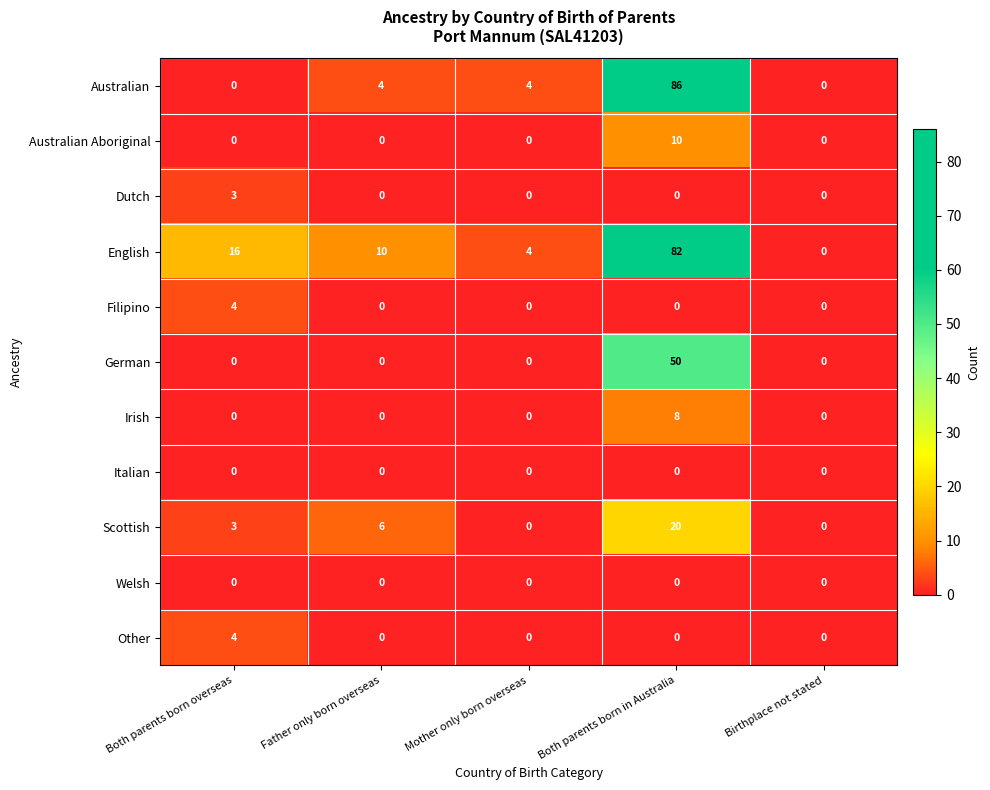

Which series has the widest spread of values?

Australian